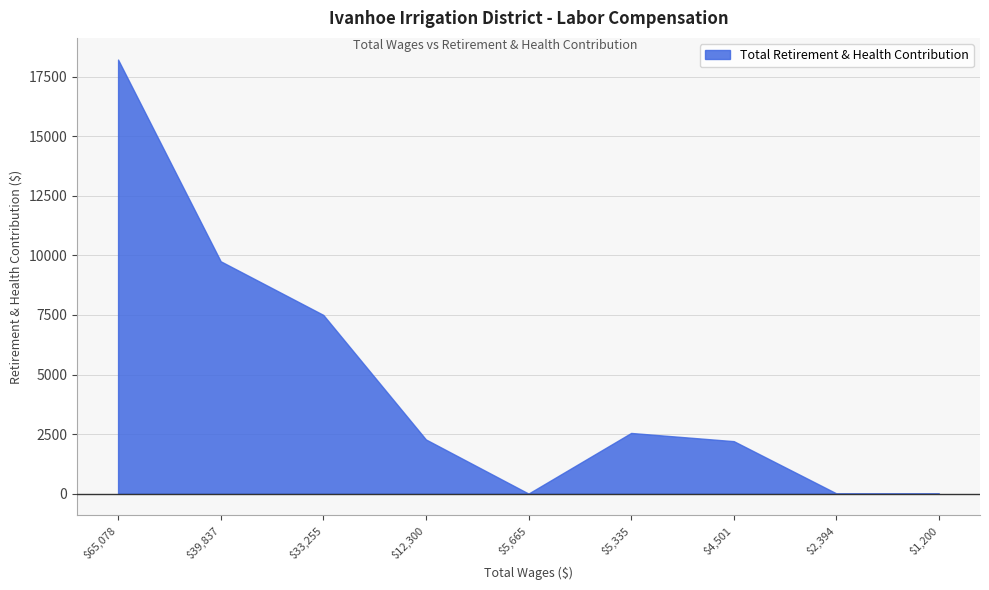

How many interior local peaks (higher than both neighbors) does the data have?

1